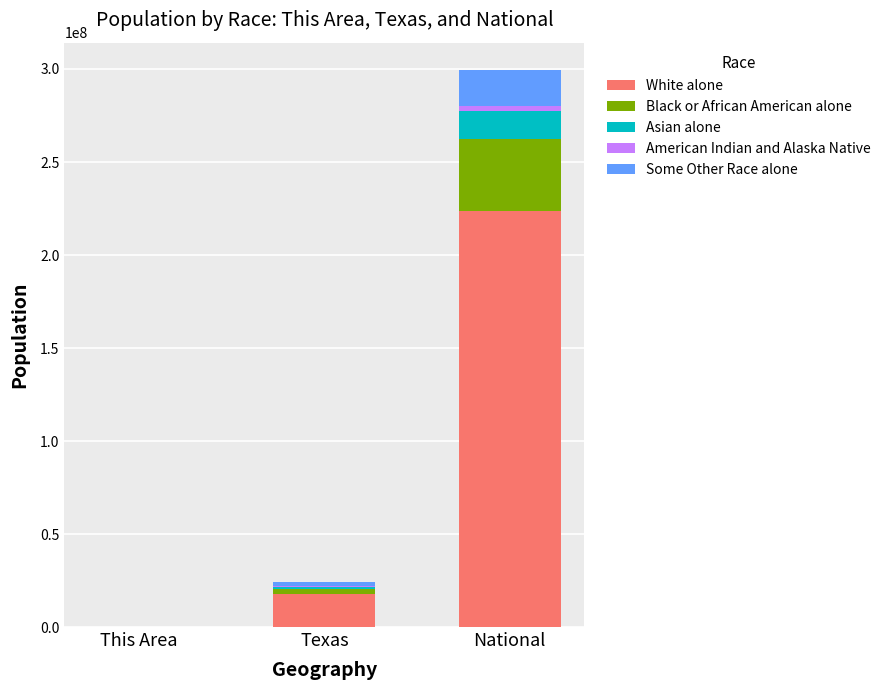

At which category is the sum across all series the highest?

National